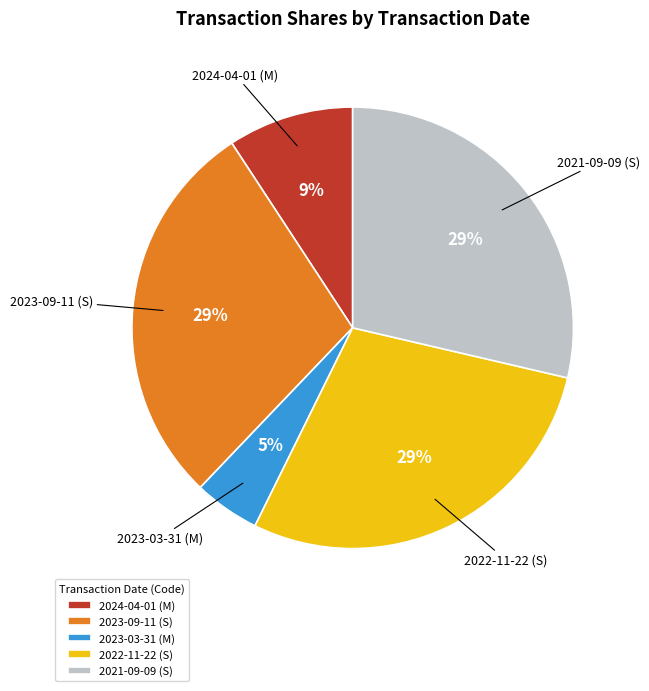

Does 2024-04-01 (M) represent more than half of the total?

No